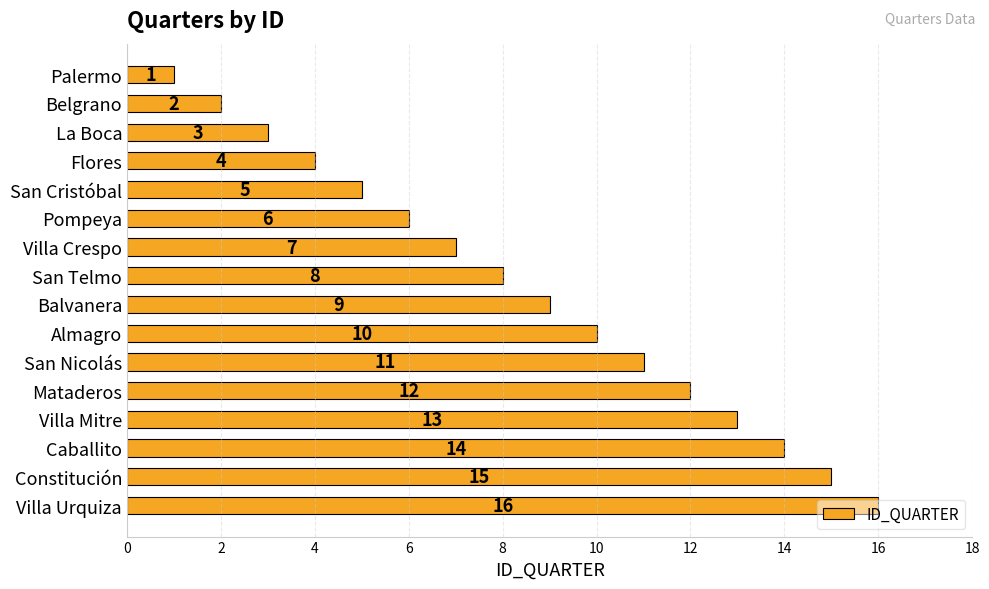

Which has a higher value, San Telmo or Villa Mitre?

Villa Mitre